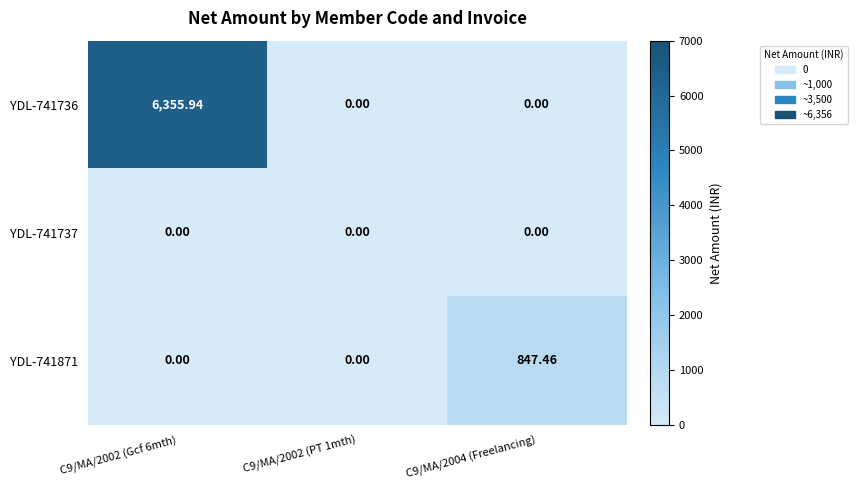

Between C9/MA/2002 (Gcf 6mth) and C9/MA/2004 (Freelancing), which series saw the biggest shift?

YDL-741736